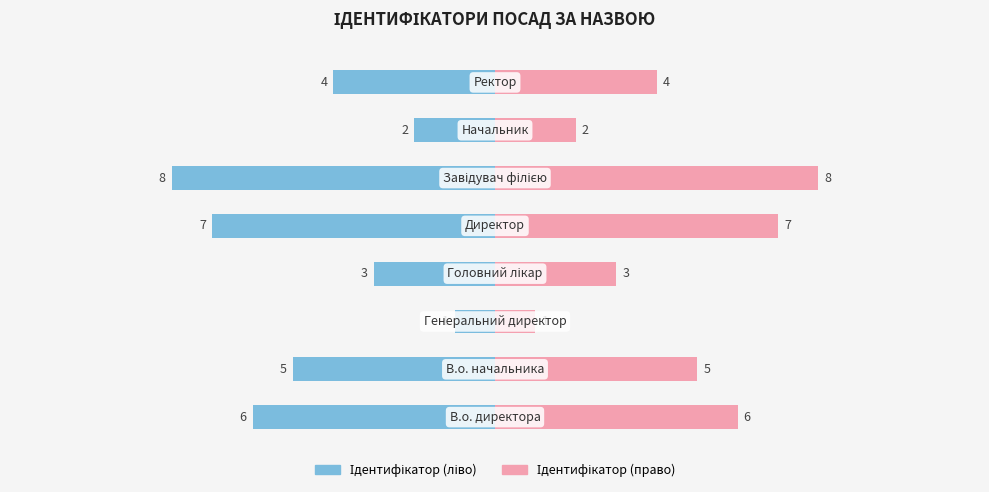

How many bars are there in each group?

2